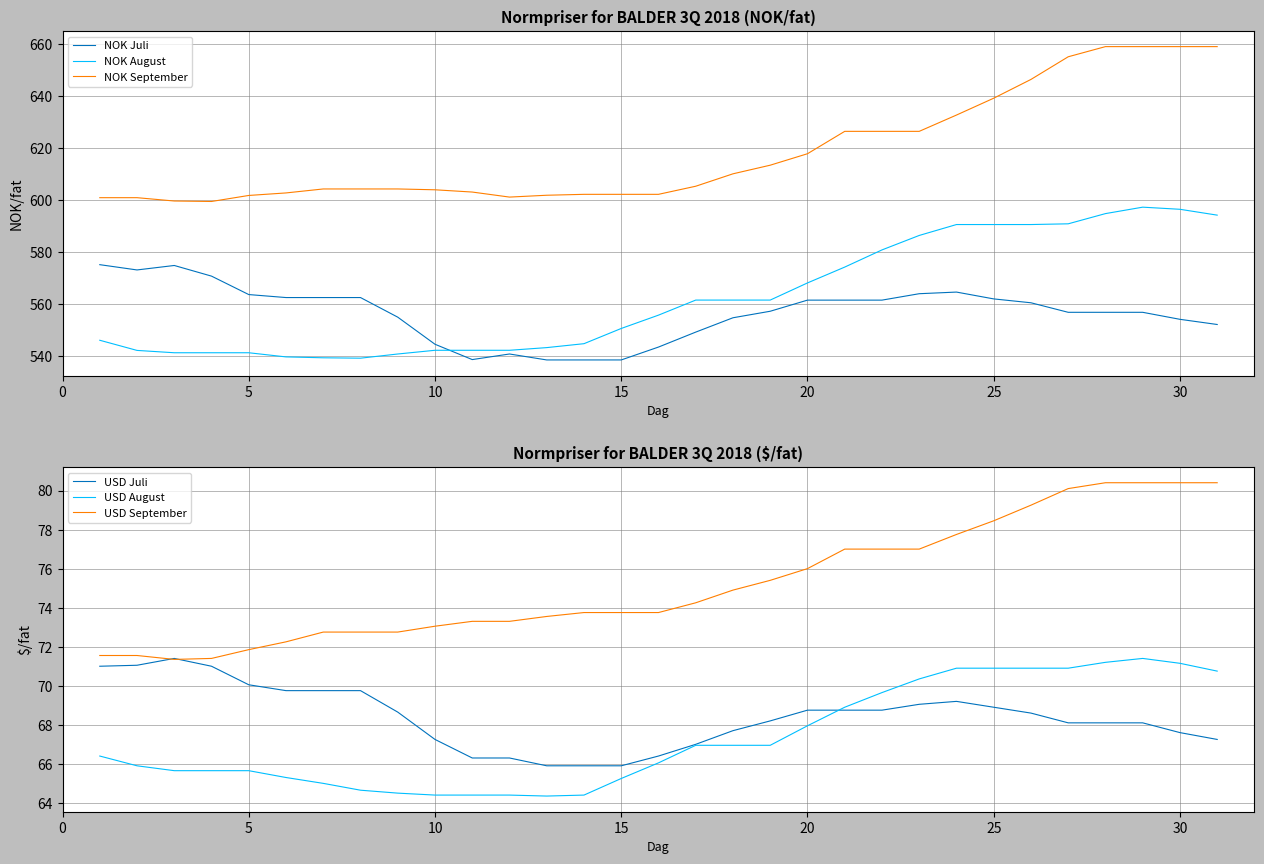

True or false: NOK August and NOK September intersect in this chart.

False